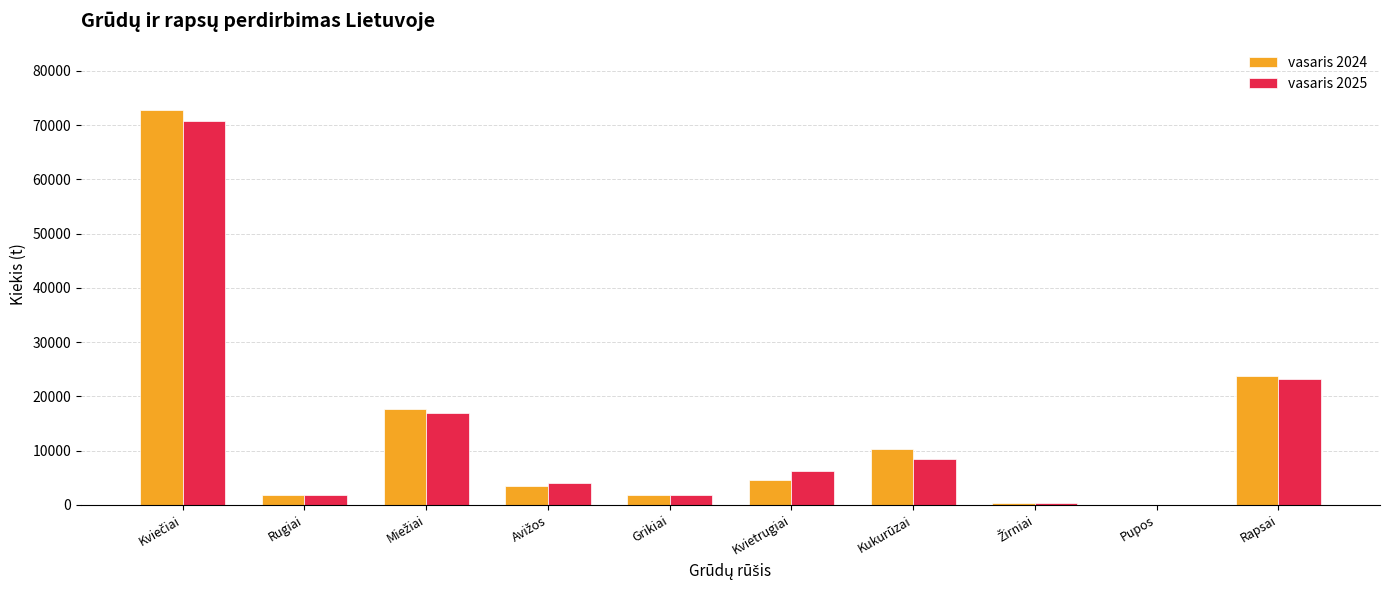

What is the sum of all vasaris 2024 values?

136608.5